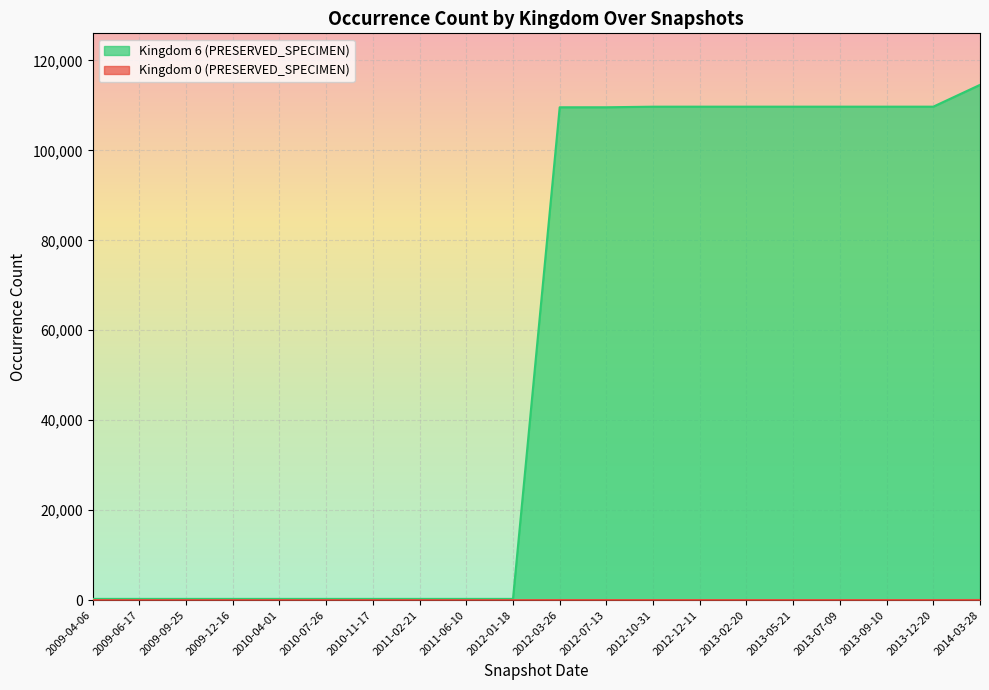

Reading right to left, list all the values displayed in this chart.

Kingdom 0 (PRESERVED_SPECIMEN): 36	28	28	28	28	28	28	28	28	29	10	10	10	10	10	10	10	10	10	10
Kingdom 6 (PRESERVED_SPECIMEN): 114558	109710	109710	109710	109710	109710	109710	109707	109576	109575	283	283	283	283	283	283	283	283	283	283